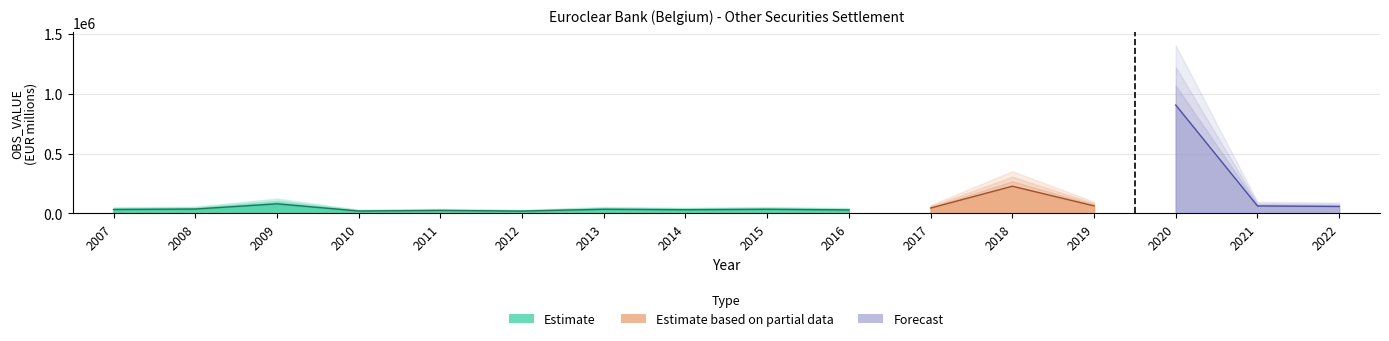

At which label does the data first exceed 37129?

2009